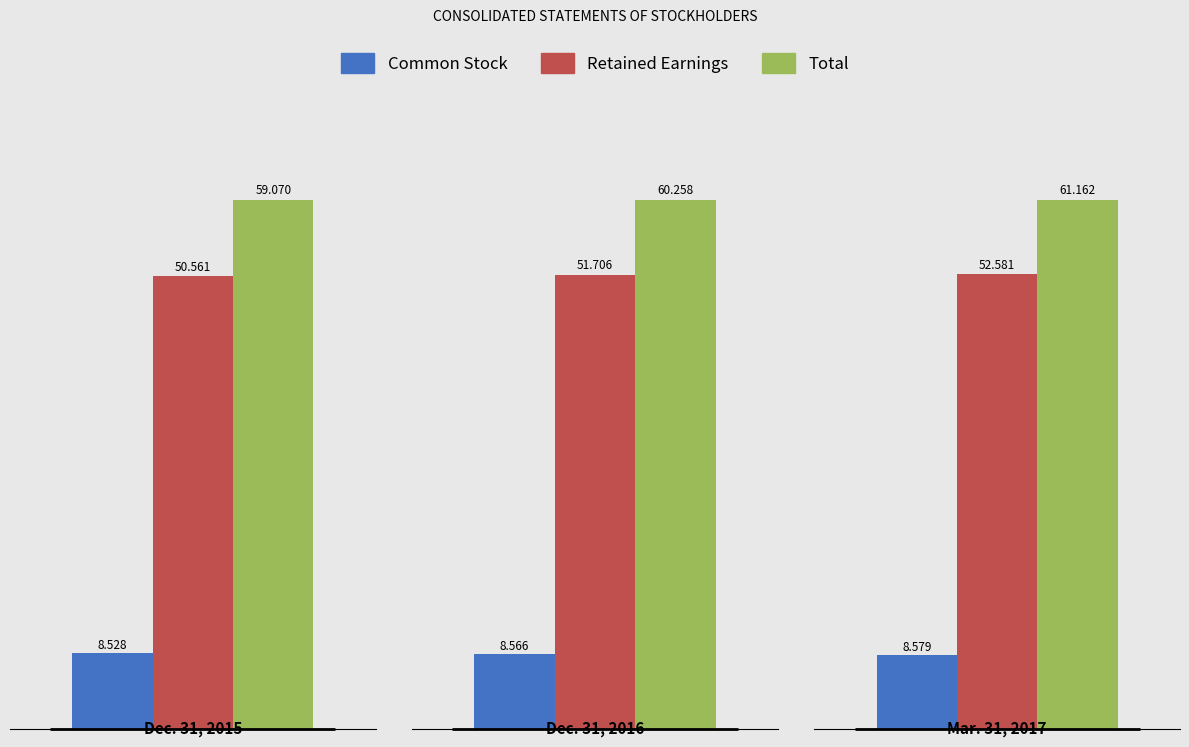

At which label does Total reach its minimum?

Dec. 31, 2015